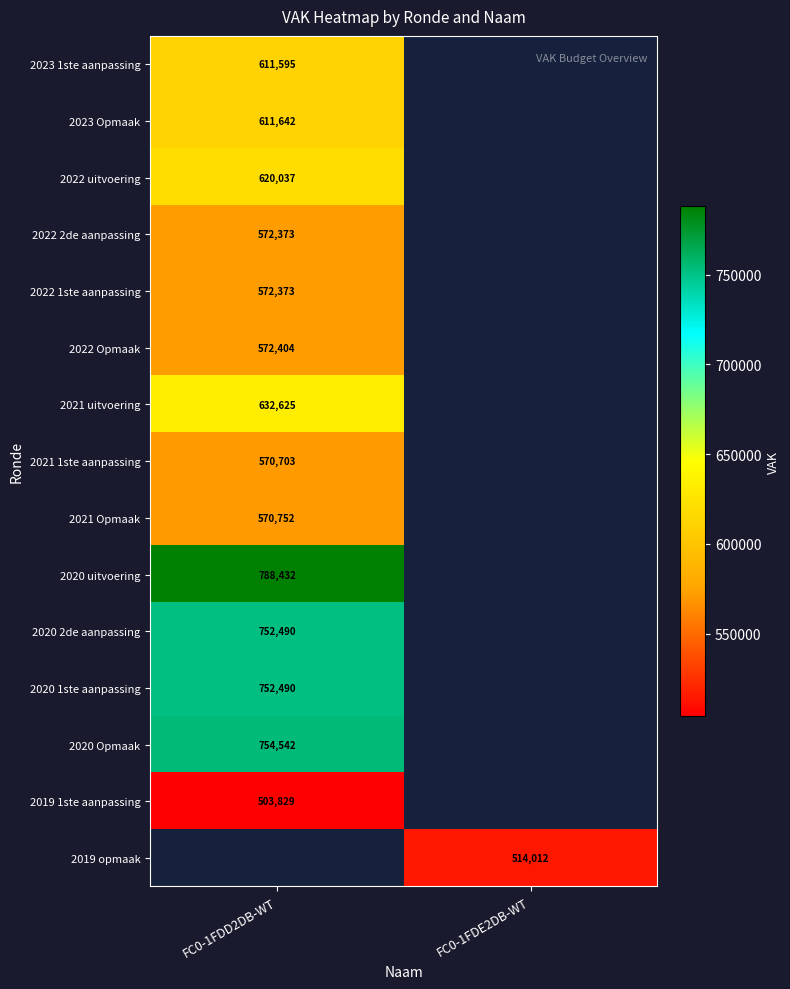

Is the value of 2023 1ste aanpassing at FC0-1FDD2DB-WT greater than the value of 2020 1ste aanpassing at FC0-1FDD2DB-WT?

No